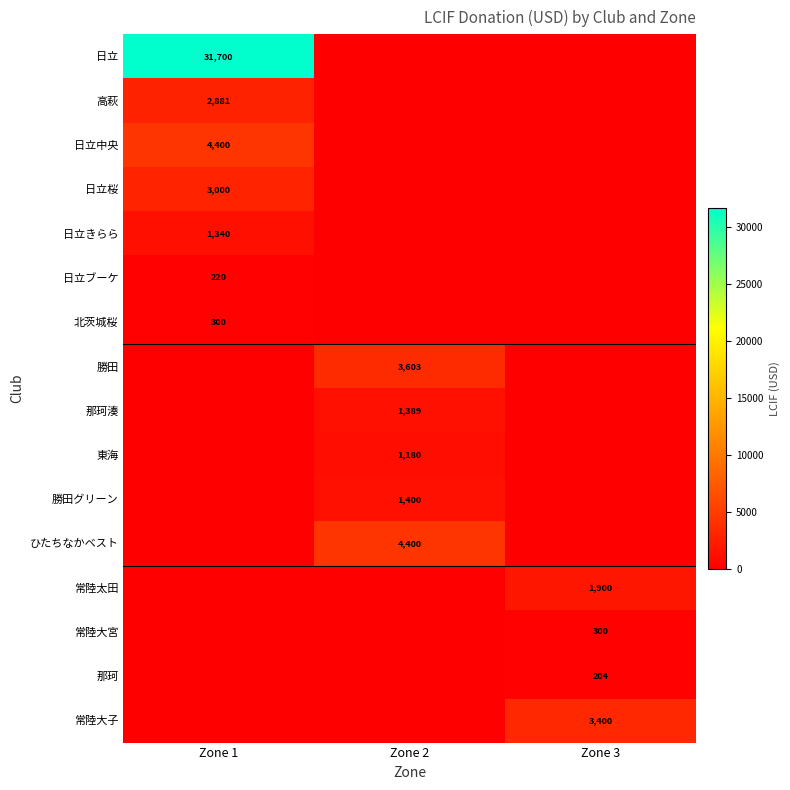

Is it true that 高萩 equals 2881 at Zone 1?

True